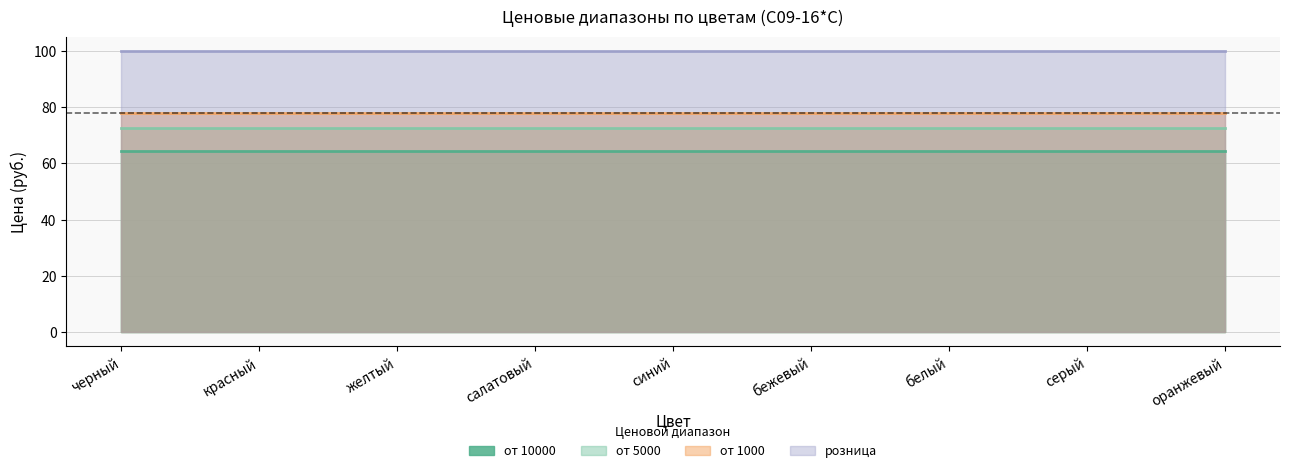

Which category has the highest value in the розница series?

черный